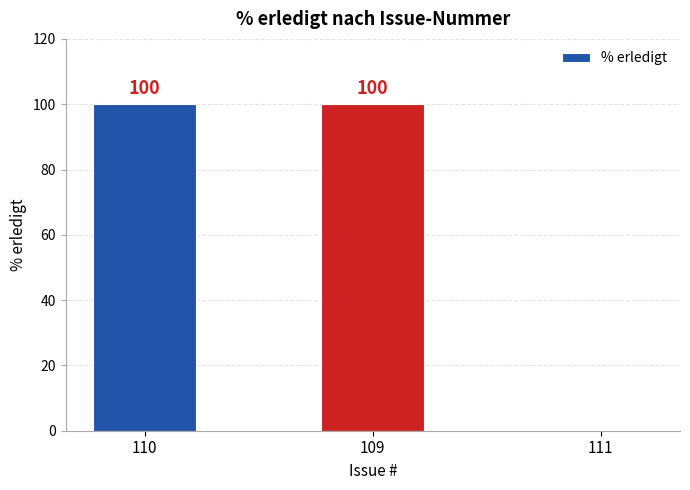

How many categories are shown in the chart?

3